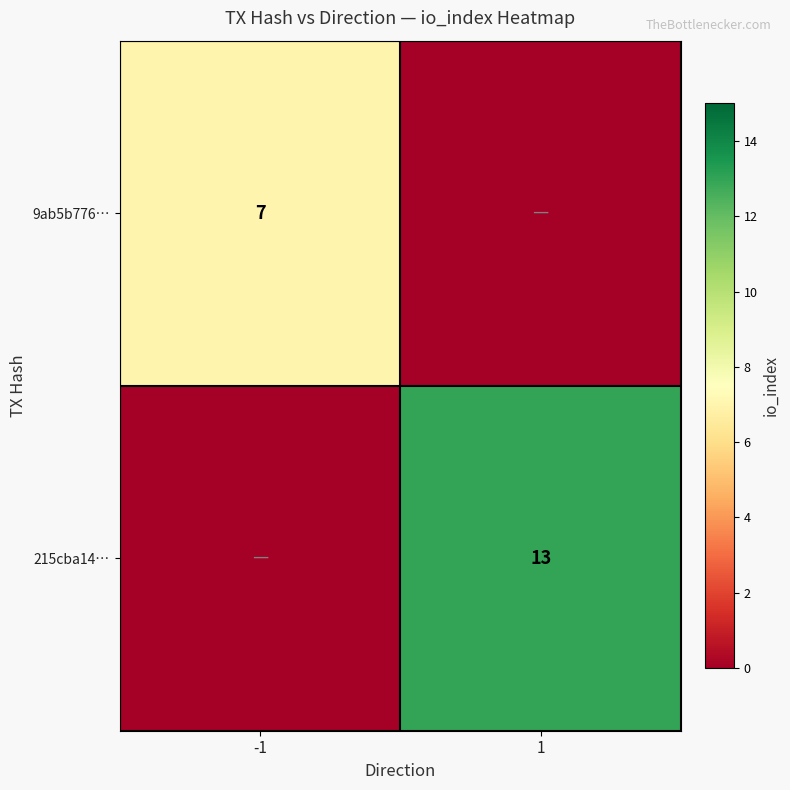

The value of 215cba14… at 1 is 6. True or false?

False